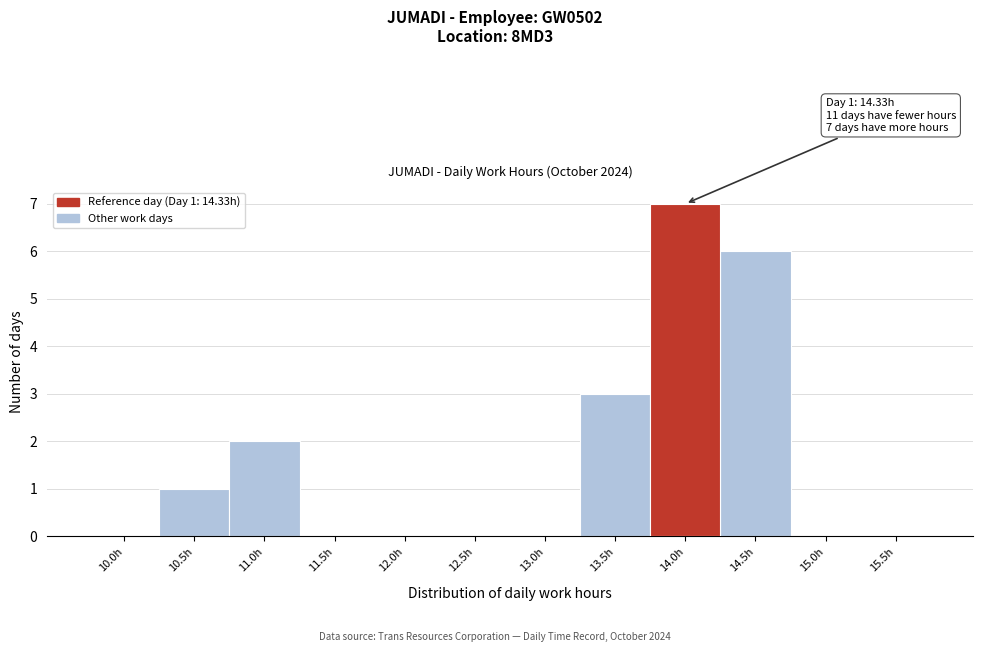

Reading left to right, extract all data points from this chart.

10.0h=0	10.5h=1	11.0h=2	11.5h=0	12.0h=0	12.5h=0	13.0h=0	13.5h=3	14.0h=7	14.5h=6	15.0h=0	15.5h=0